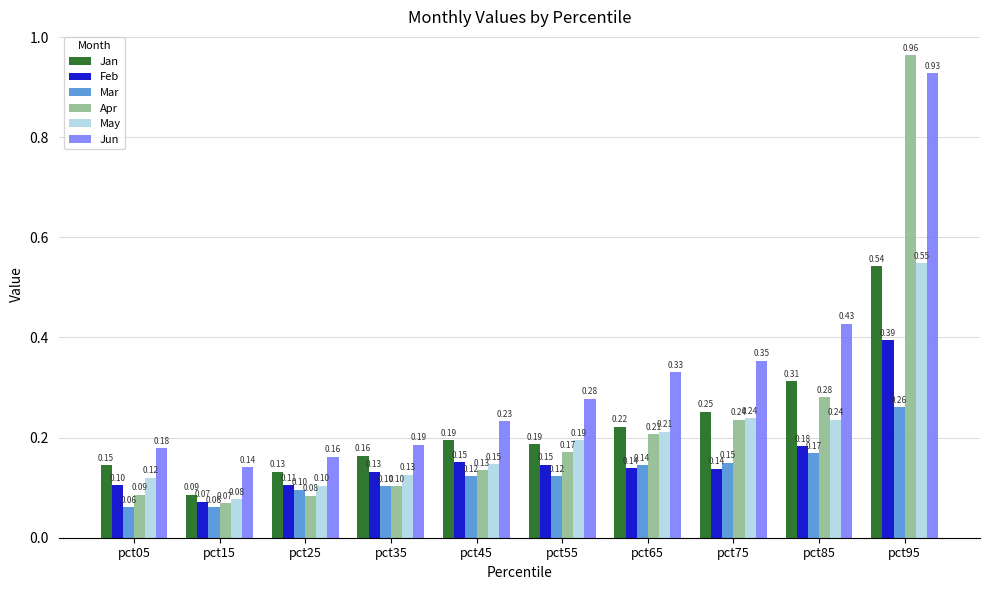

What is the minimum value for Apr?

0.1